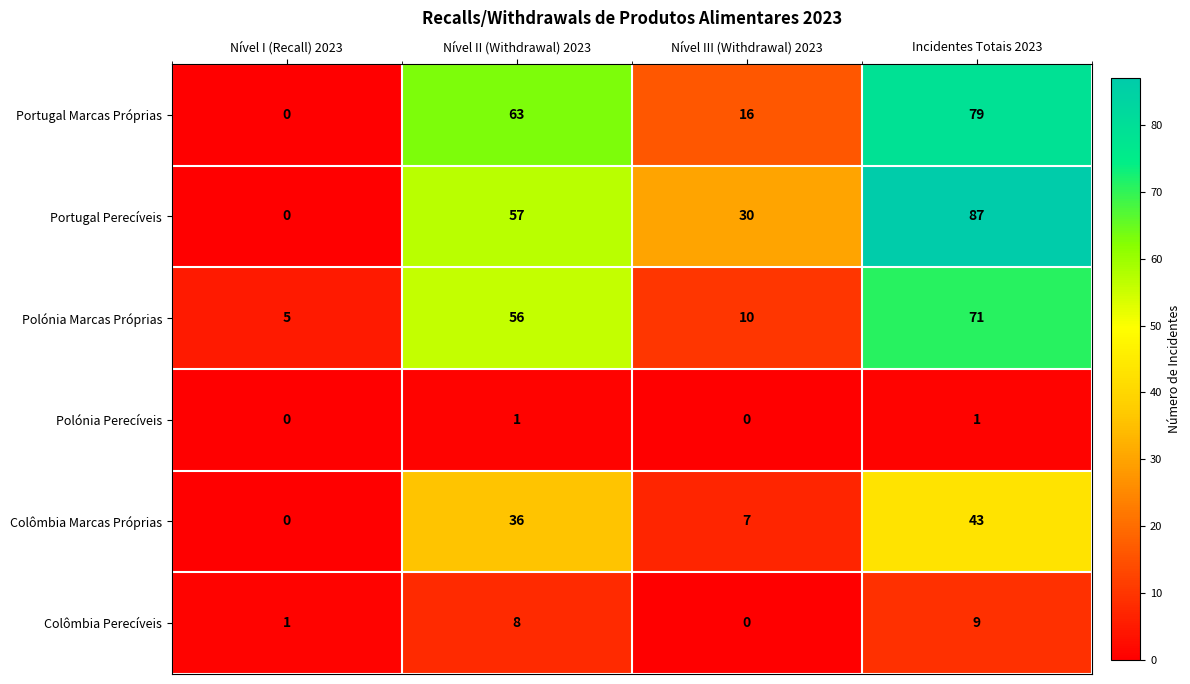

Which series has the largest range (max minus min)?

Portugal Perecíveis